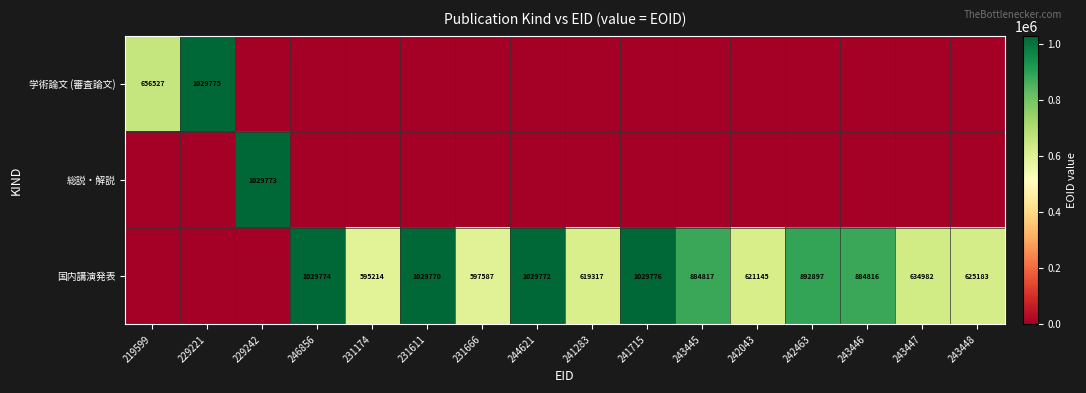

What is the sum of the 国内講演発表 values at 231666 and 242463?

1490484